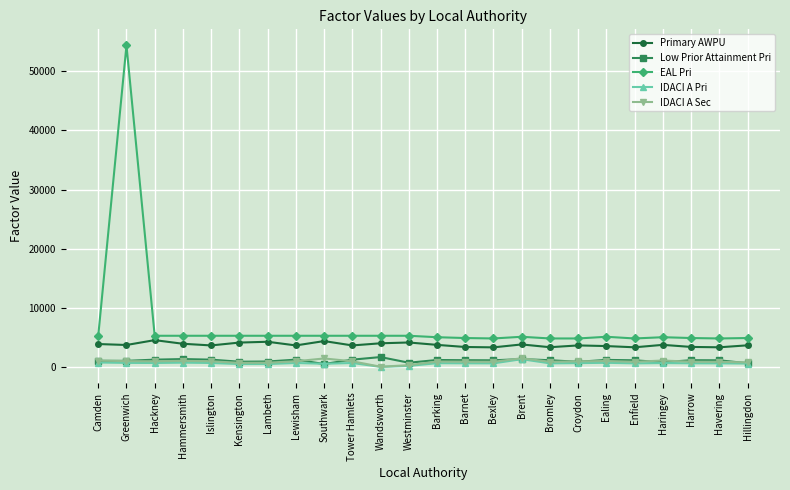

True or false: Primary AWPU has more than 2 points higher than both neighbors.

True